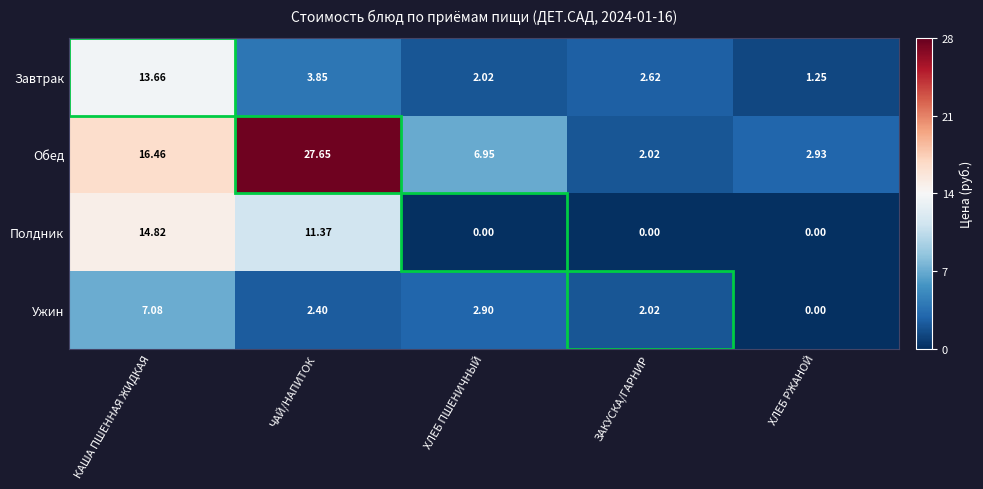

Count the number of categories in the chart.

5